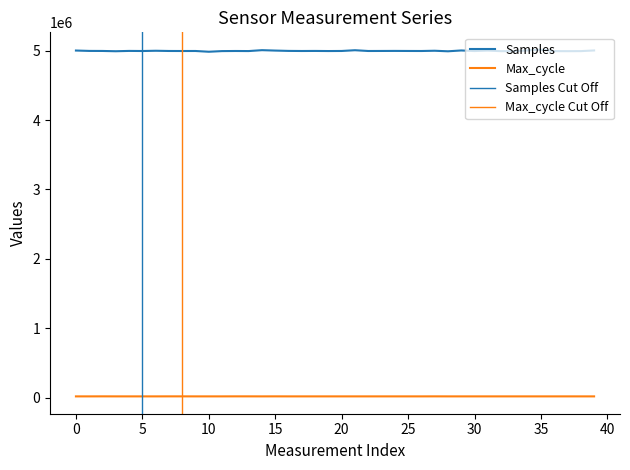

What is the value of the Max_cycle point at the 37th from the left?

20050.0